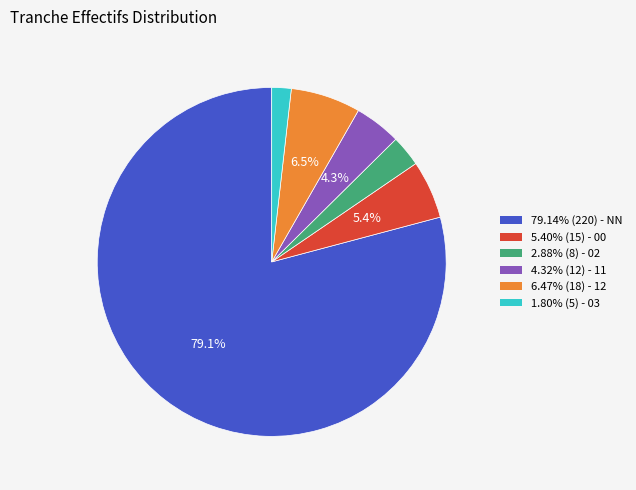

Is there a majority slice in this chart?

Yes